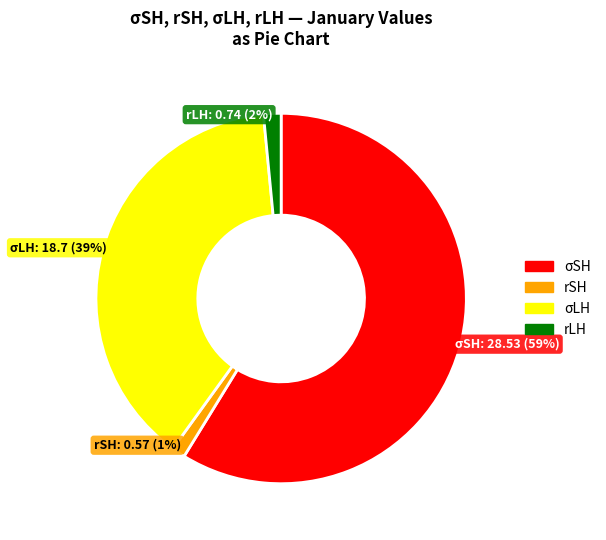

Which category has the biggest portion of the pie?

σSH